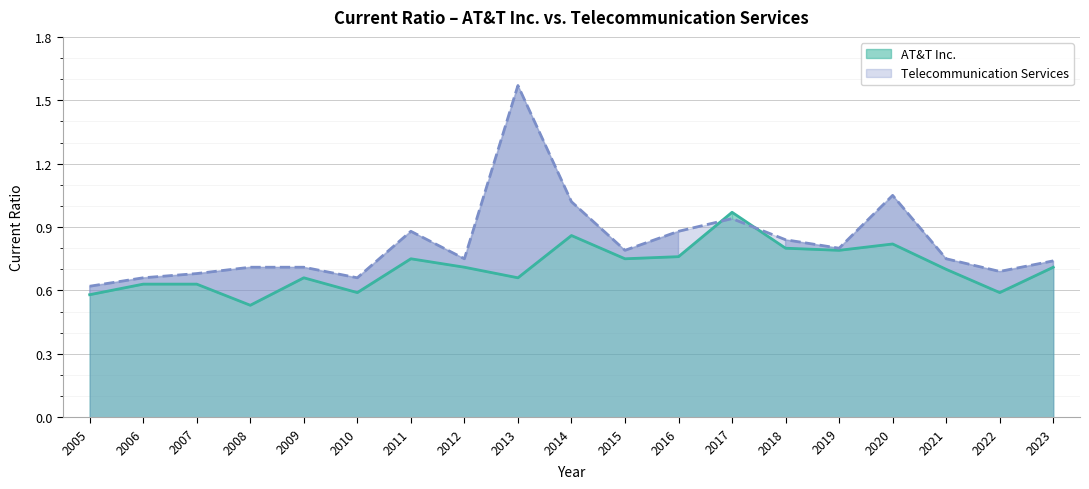

Where is AT&T Inc. nearest to the value 0?

2008